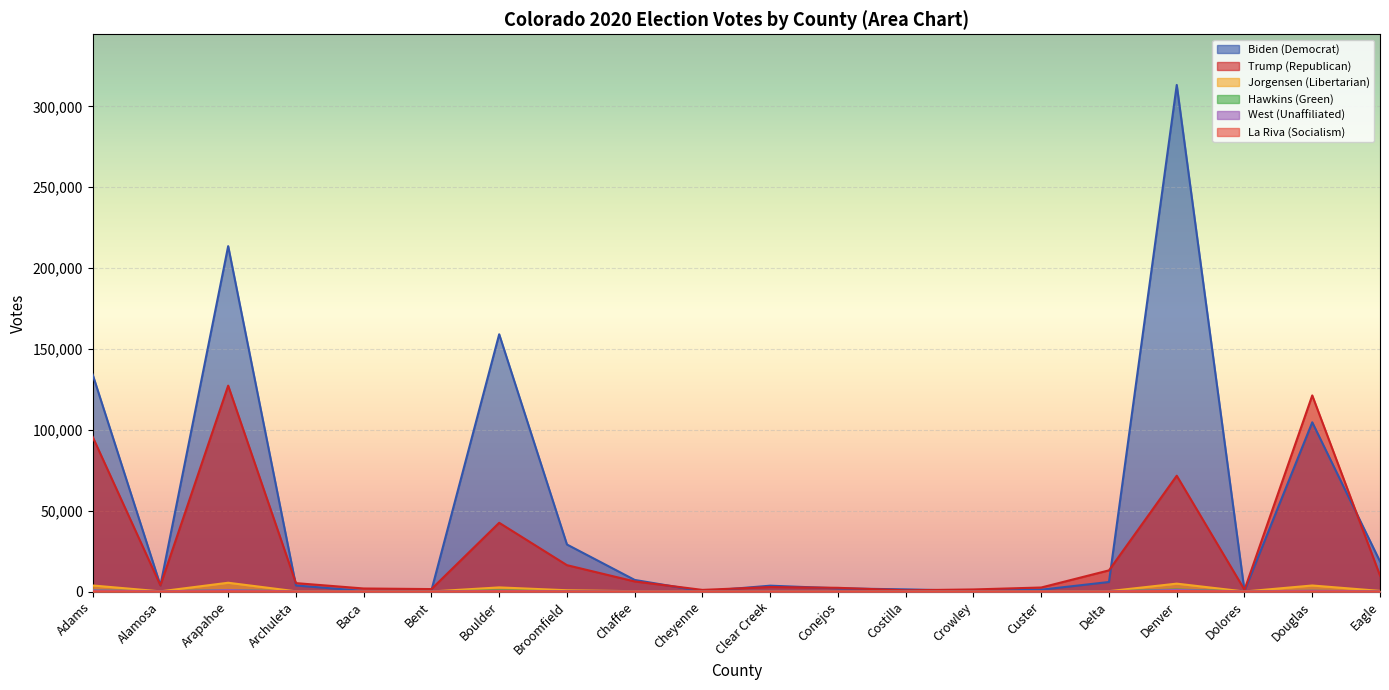

Reading left to right, extract all data points from this chart.

Biden (Democrat): Adams=134202	Alamosa=3759	Arapahoe=213607	Archuleta=3738	Baca=317	Bent=732	Boulder=159089	Broomfield=29077	Chaffee=7160	Cheyenne=131	Clear Creek=3604	Conejos=1959	Costilla=1311	Crowley=437	Custer=1112	Delta=5887	Denver=313293	Dolores=341	Douglas=104653	Eagle=18588
Trump (Republican): Adams=95657	Alamosa=3813	Arapahoe=127323	Archuleta=5189	Baca=1867	Bent=1503	Boulder=42501	Broomfield=16295	Chaffee=6222	Cheyenne=993	Clear Creek=2754	Conejos=2286	Costilla=741	Crowley=1271	Custer=2474	Delta=13081	Denver=71618	Dolores=1089	Douglas=121270	Eagle=9892
Jorgensen (Libertarian): Adams=3731	Alamosa=90	Arapahoe=5423	Archuleta=120	Baca=26	Bent=15	Boulder=2539	Broomfield=772	Chaffee=189	Cheyenne=6	Clear Creek=113	Conejos=34	Costilla=15	Crowley=22	Custer=29	Delta=218	Denver=4870	Dolores=5	Douglas=3715	Eagle=377
Hawkins (Green): Adams=744	Alamosa=23	Arapahoe=926	Archuleta=19	Baca=3	Bent=6	Boulder=697	Broomfield=104	Chaffee=46	Cheyenne=0	Clear Creek=23	Conejos=9	Costilla=4	Crowley=0	Custer=5	Delta=45	Denver=1230	Dolores=1	Douglas=432	Eagle=78
West (Unaffiliated): Adams=729	Alamosa=48	Arapahoe=908	Archuleta=20	Baca=4	Bent=7	Boulder=391	Broomfield=106	Chaffee=22	Cheyenne=3	Clear Creek=10	Conejos=10	Costilla=5	Crowley=8	Custer=0	Delta=32	Denver=976	Dolores=3	Douglas=476	Eagle=79
La Riva (Socialism): Adams=90	Alamosa=3	Arapahoe=118	Archuleta=2	Baca=0	Bent=0	Boulder=103	Broomfield=14	Chaffee=2	Cheyenne=0	Clear Creek=2	Conejos=2	Costilla=1	Crowley=0	Custer=0	Delta=2	Denver=287	Dolores=0	Douglas=30	Eagle=3